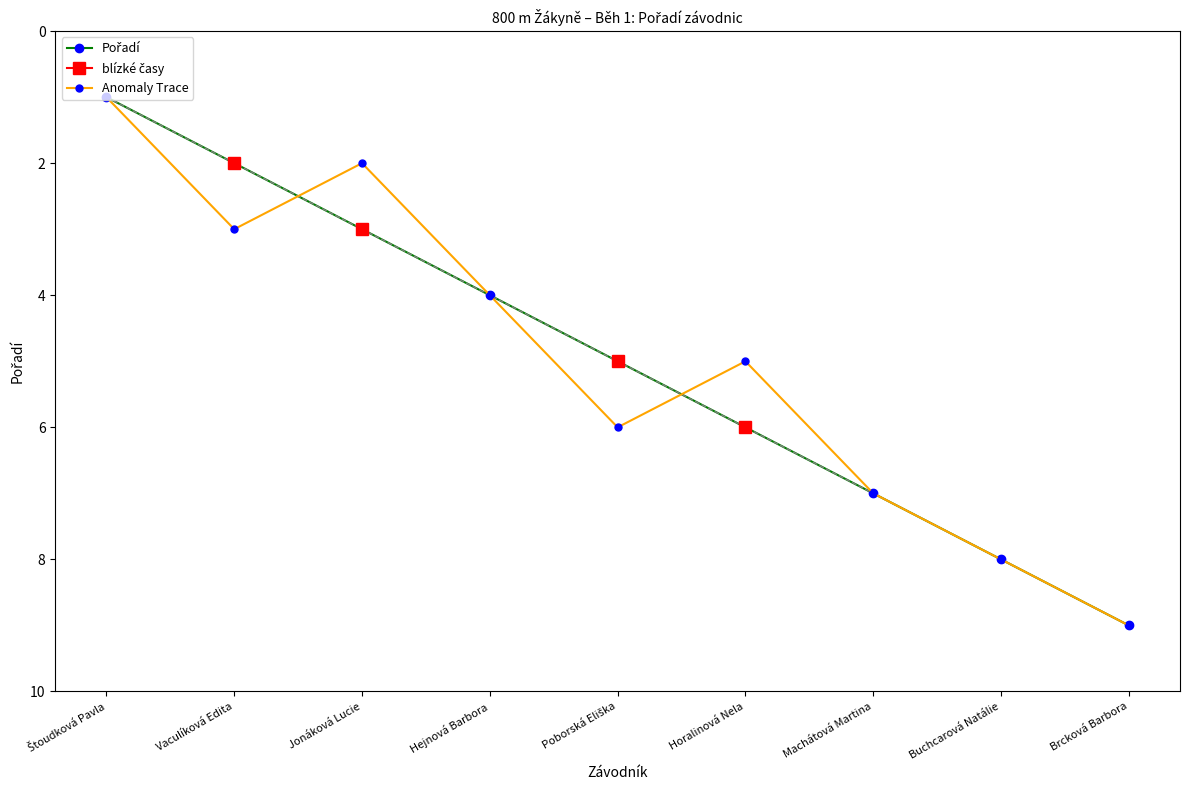

What is the approximate value of Anomaly Trace at Brcková Barbora?

9